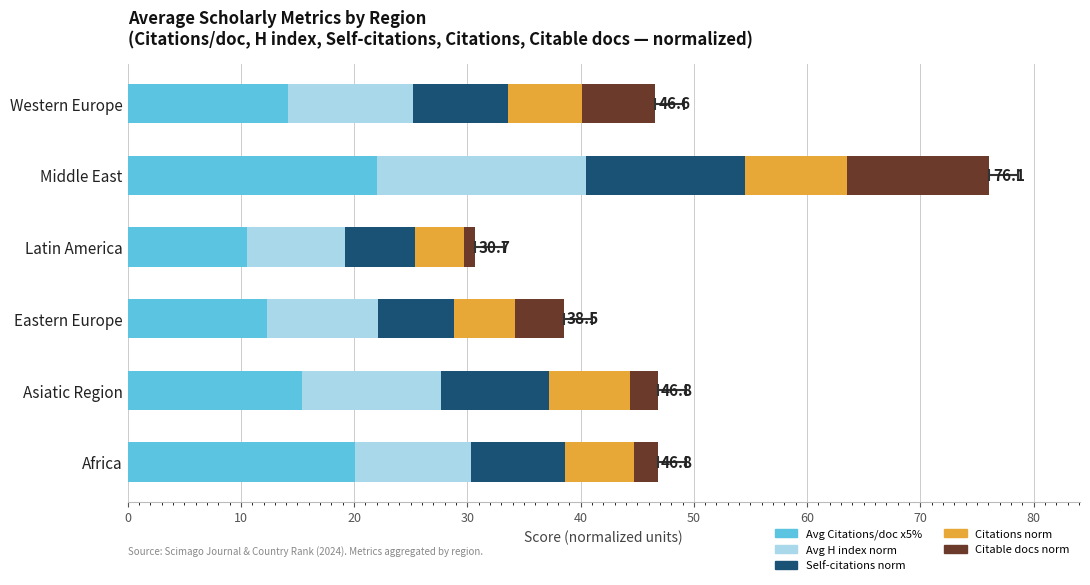

Count the number of categories in the chart.

6